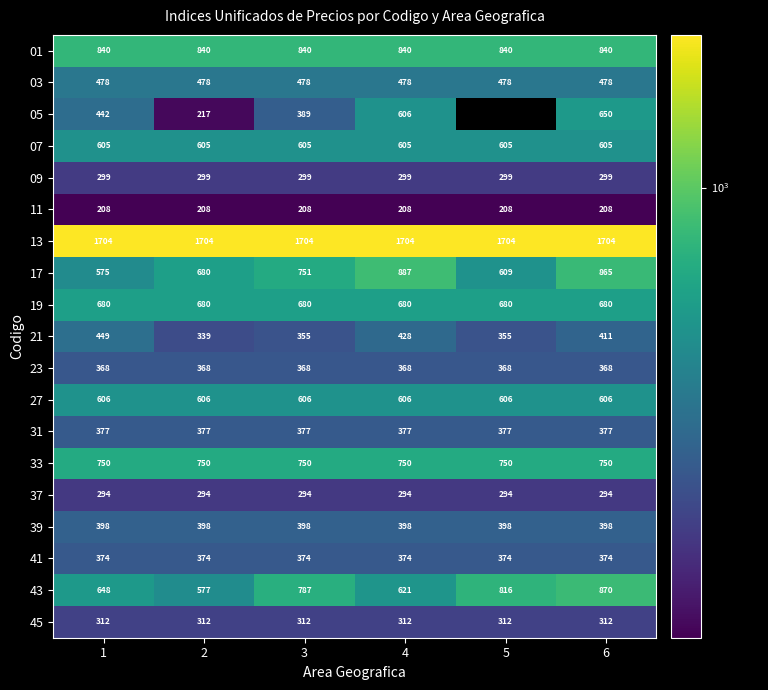

What is the total value across all series at 6?

11089.0